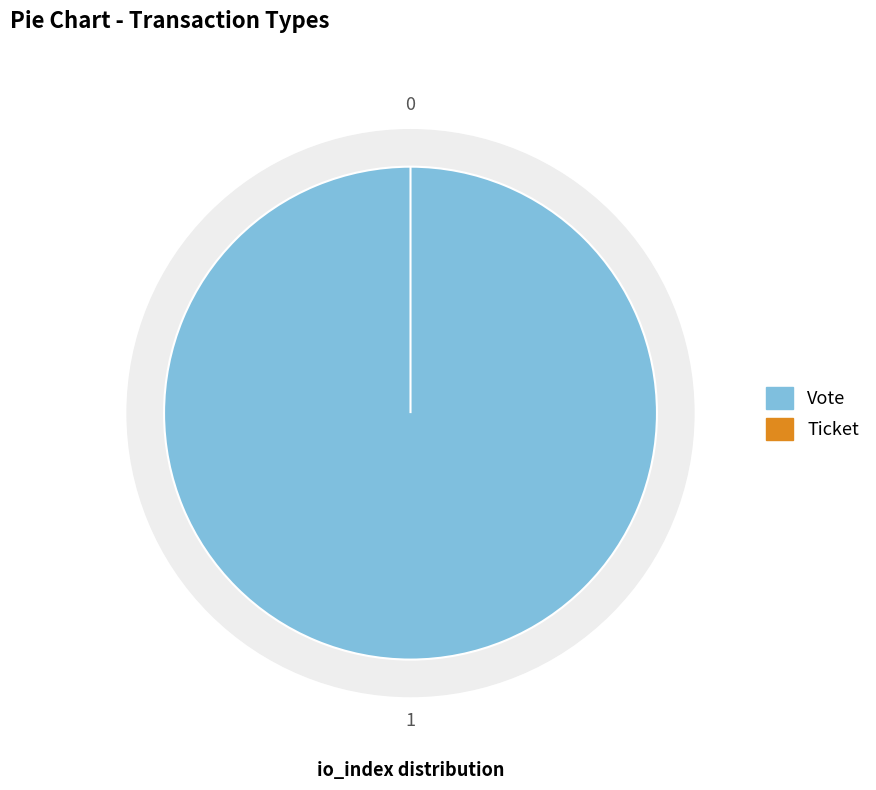

How many segments does this pie chart have?

2